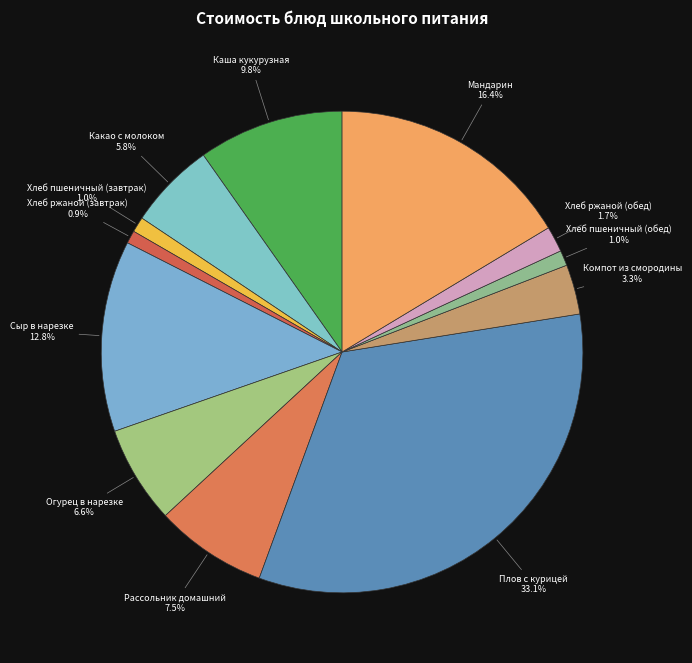

Count the number of slices in the pie.

12